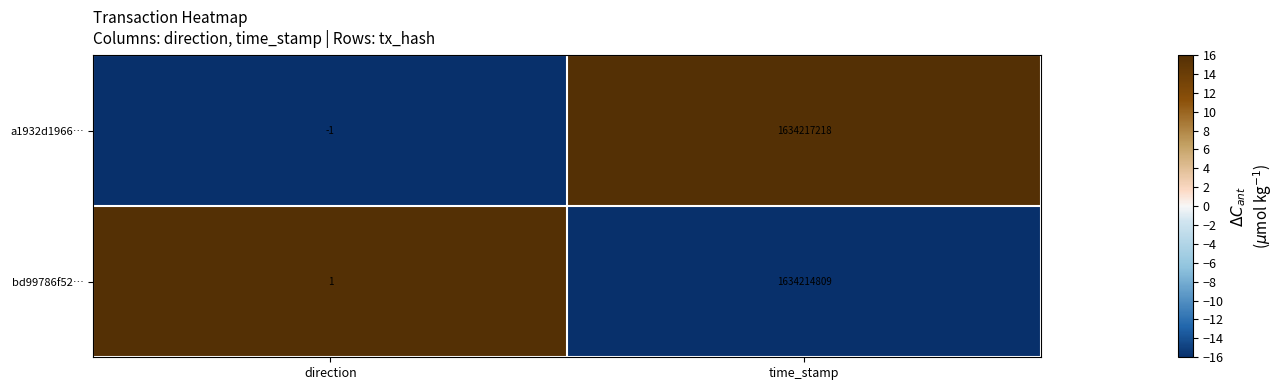

Reading left to right, transcribe all the data shown in this chart.

a1932d1966…: -1	1634217218
bd99786f52…: 1	1634214809